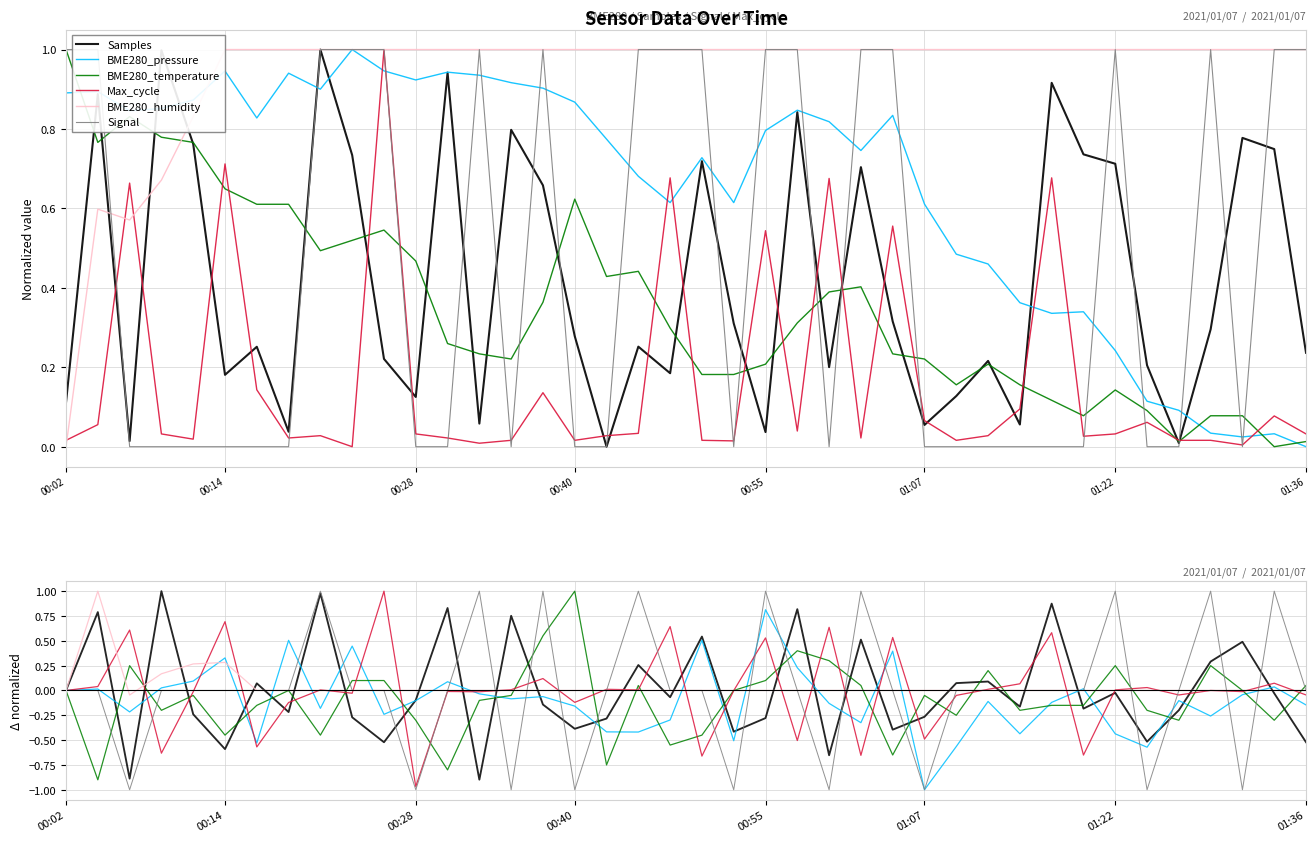

What is the difference between the Samples values at 11 and 23?

0.9